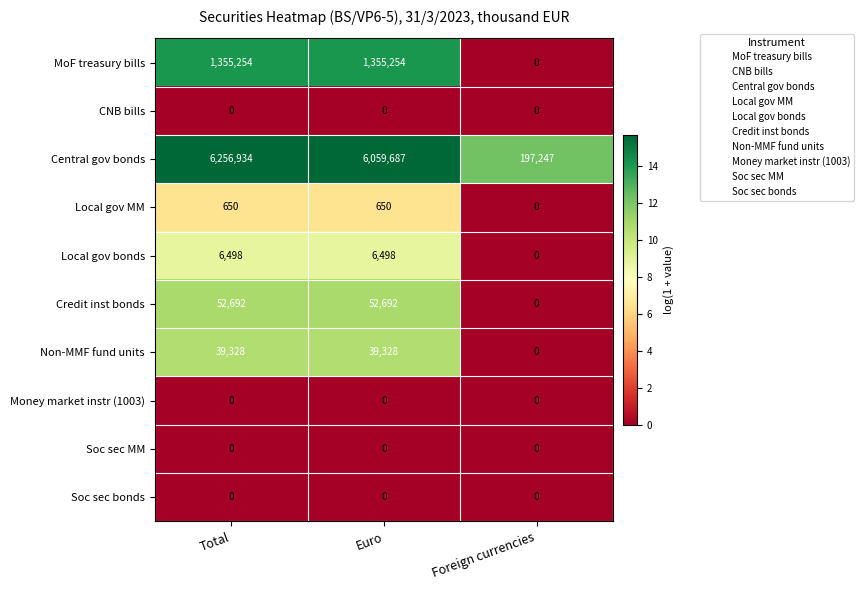

True or false: Soc sec bonds has a value of 0 at Total.

True